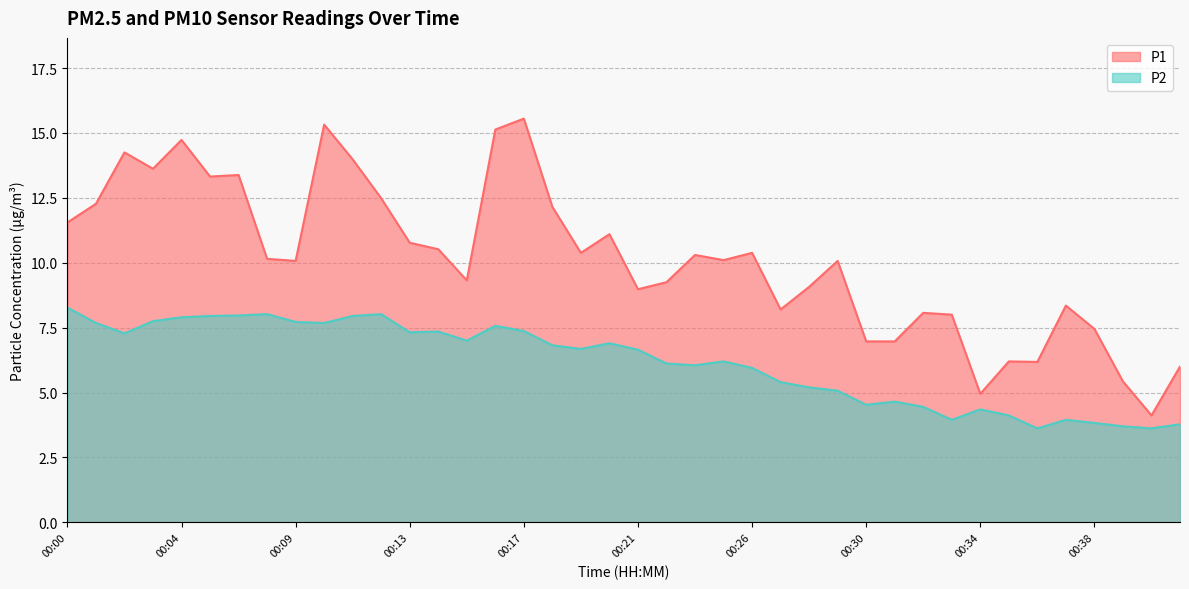

At how many categories does at least one series exceed 15?

3